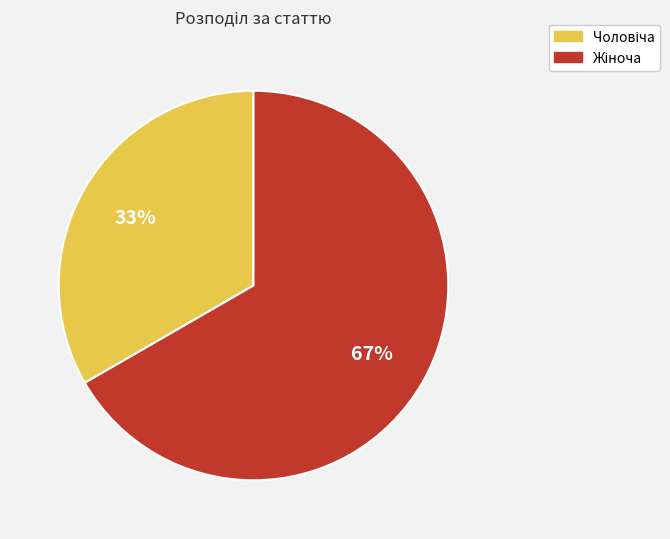

Is there a majority slice in this chart?

Yes